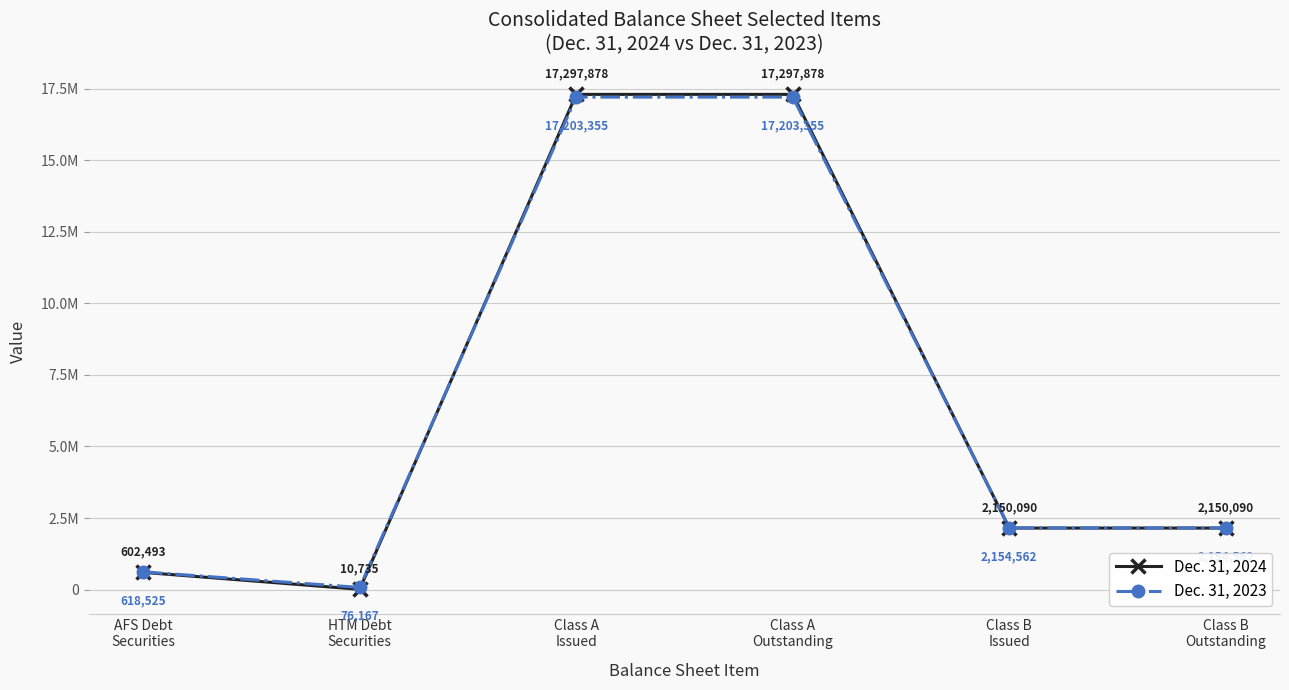

True or false: Dec. 31, 2024 has a value of 2150090 at Class B
Issued.

True